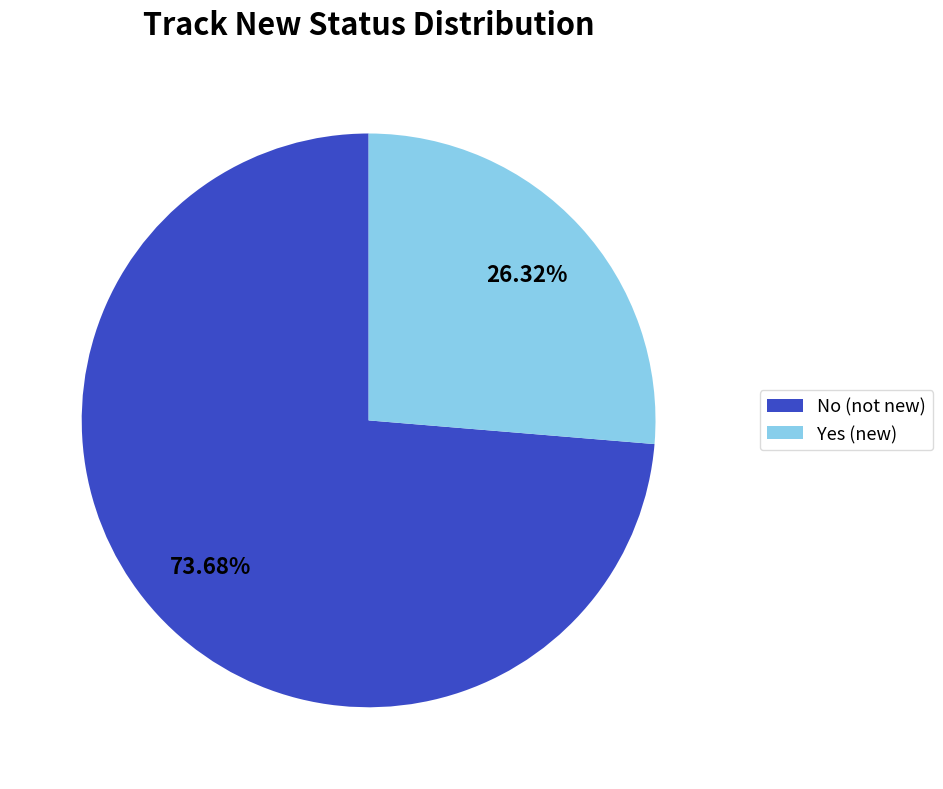

How many slices are in this pie chart?

2